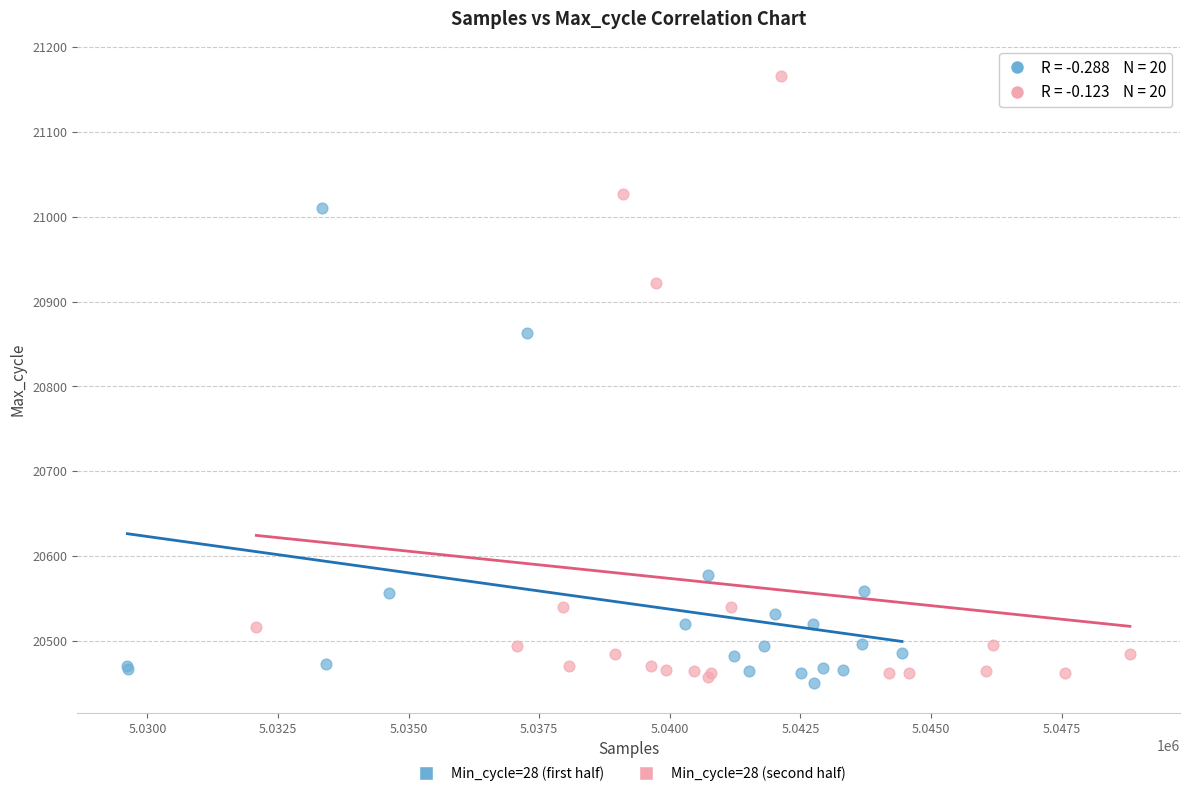

Which series has the widest spread of Y values?

Min_cycle=28 (second half)